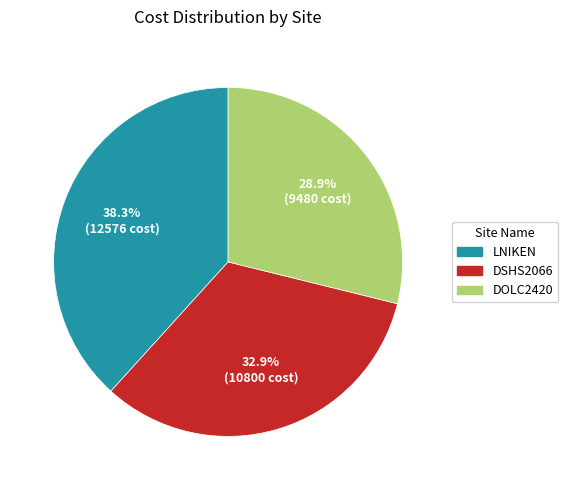

Count the number of slices in the pie.

3